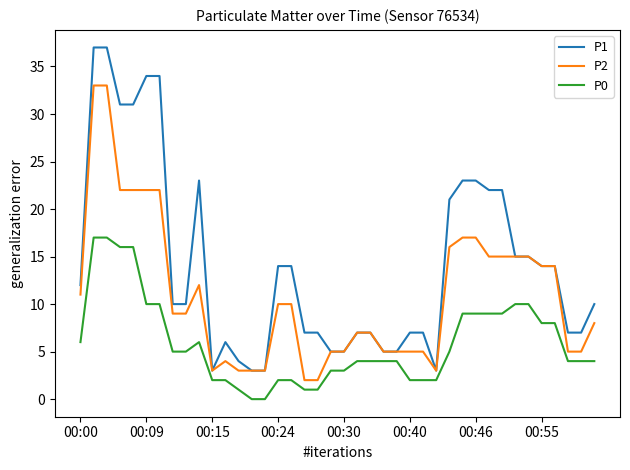

List the series in order of their peak value, lowest first.

P0, P2, P1